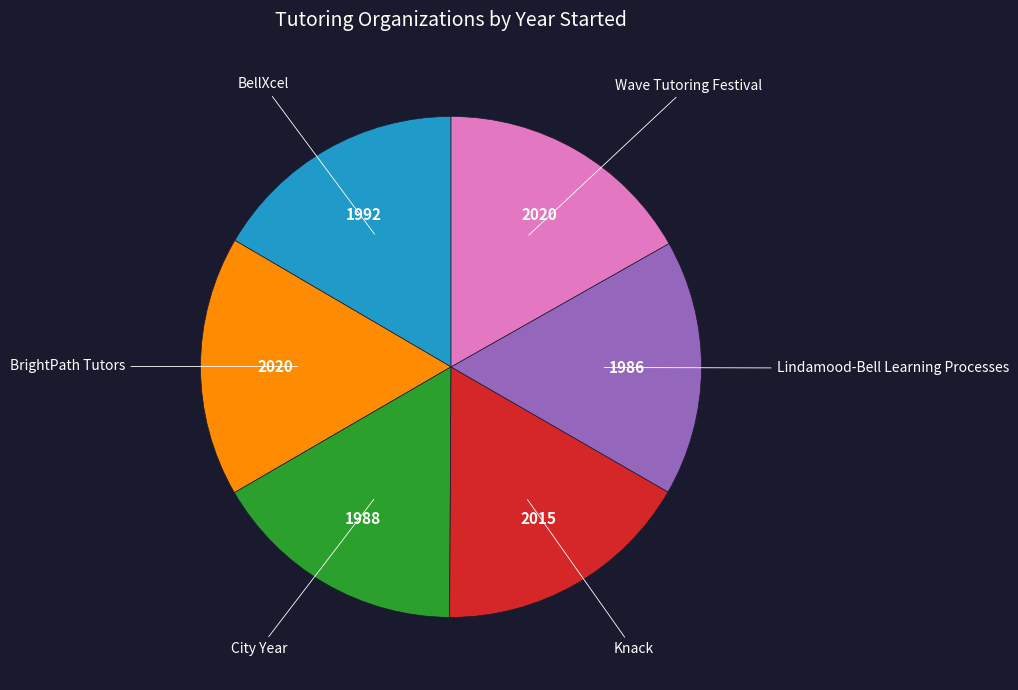

Is there a majority slice in this chart?

No